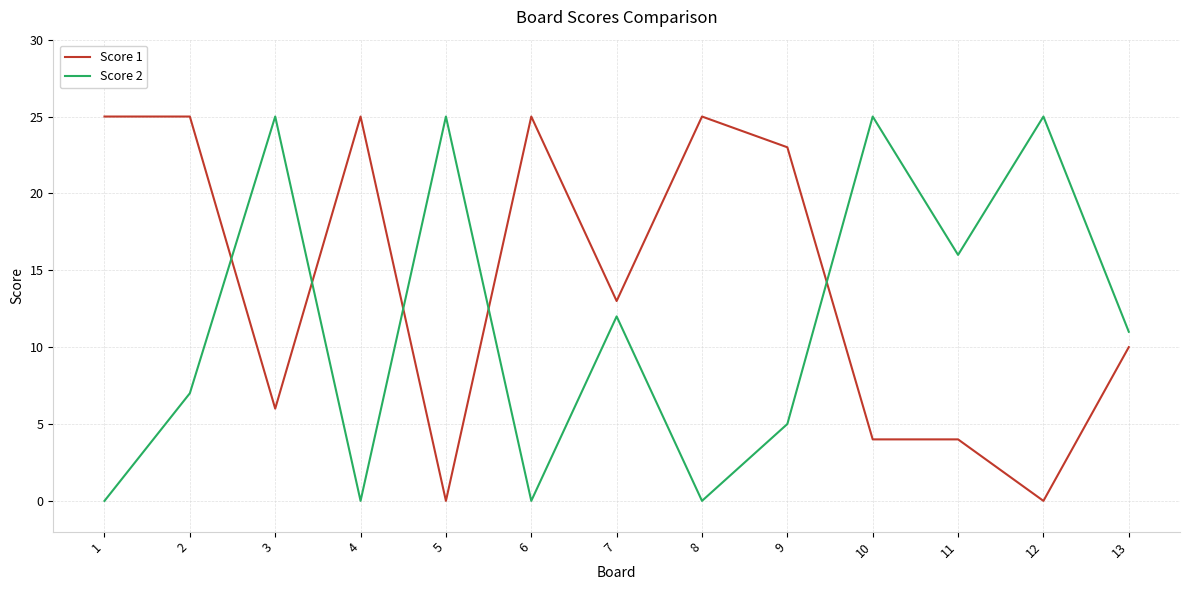

At how many categories does at least one series exceed 2?

13